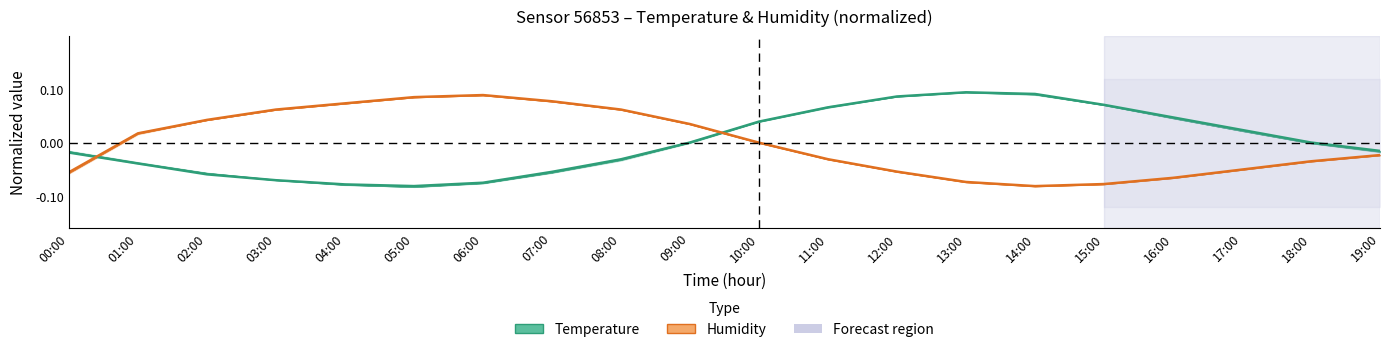

Which series has the largest total across all categories?

Humidity